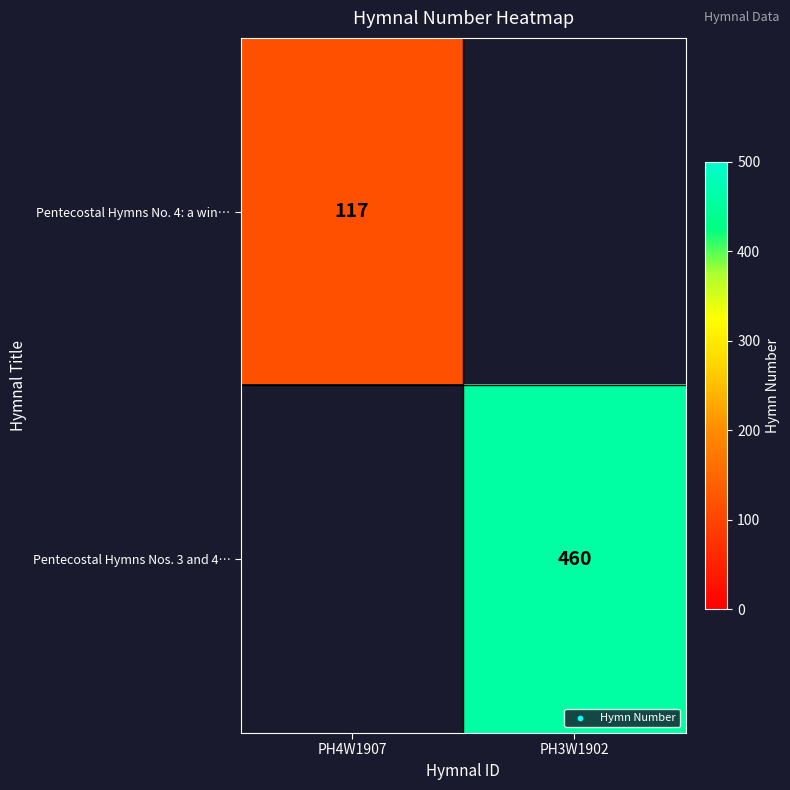

The Pentecostal Hymns Nos. 3 and 4… series shows 151 at PH3W1902. True or false?

False